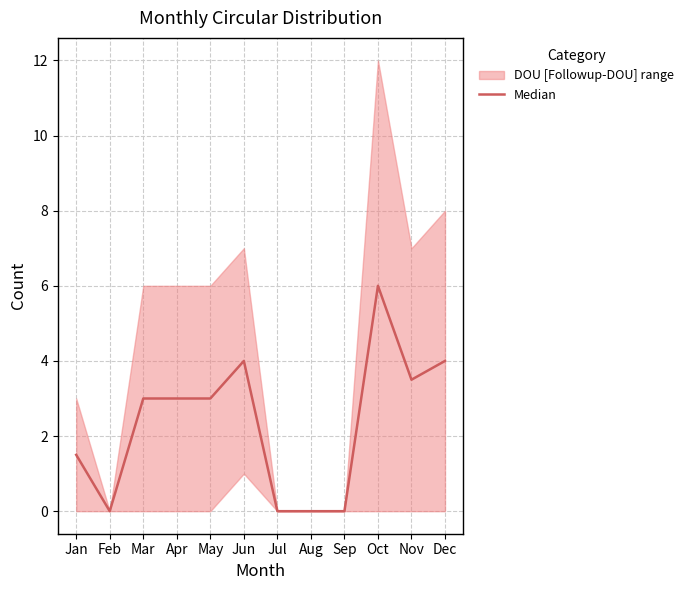

At which category does the data reach its first local valley?

Feb